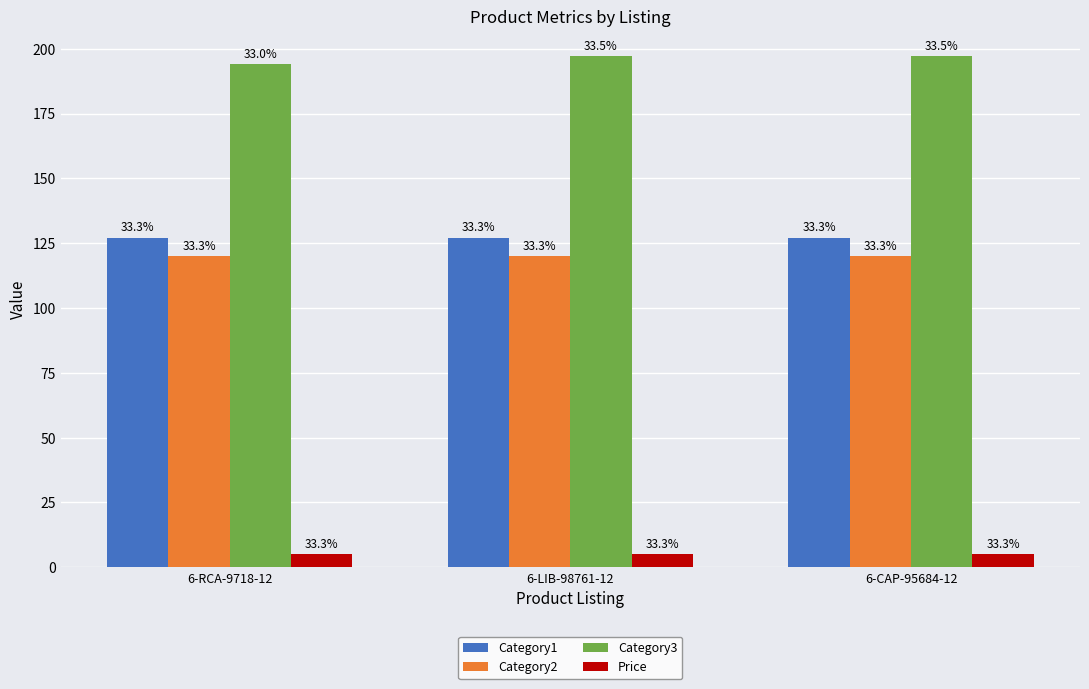

Does the chart contain stacked bars?

No